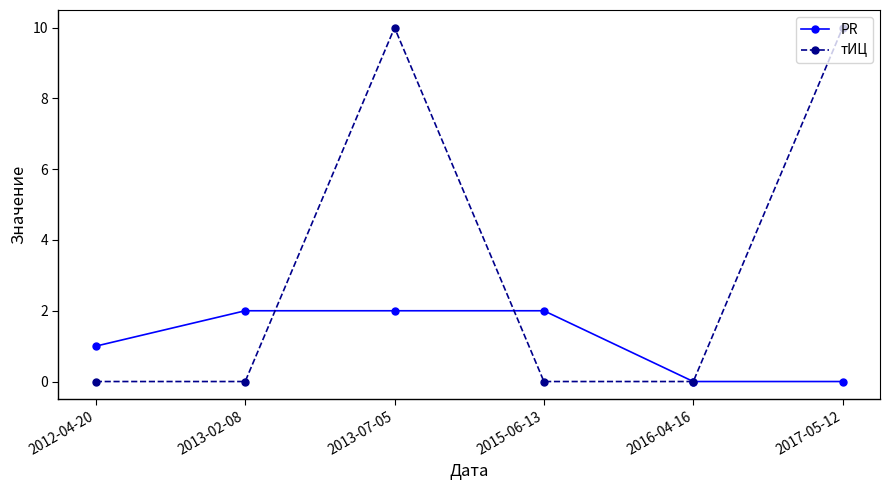

Is it true that тИЦ equals 10 at 2013-07-05?

True